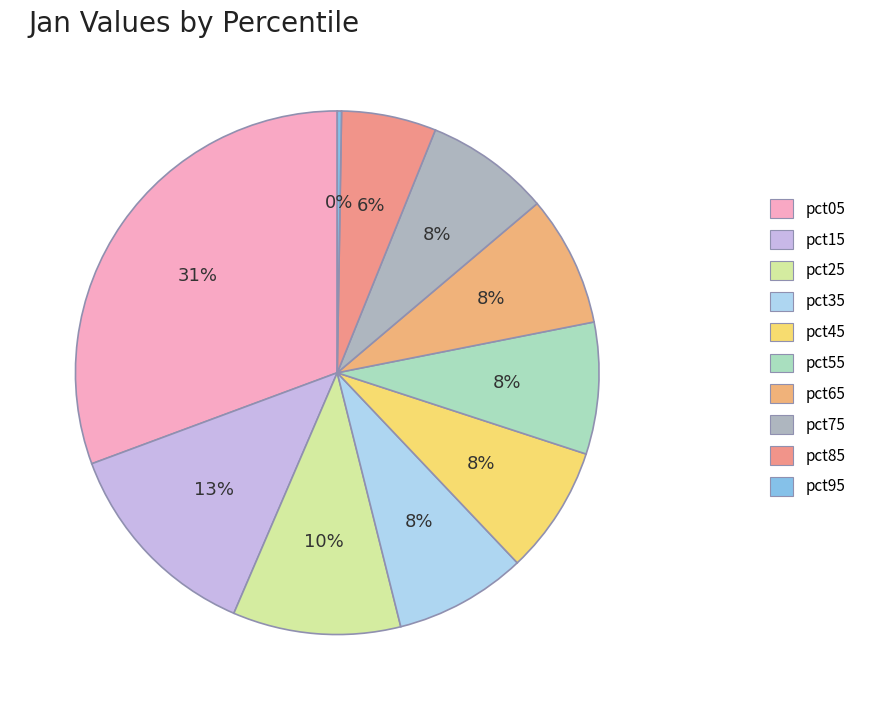

What percentage is the pct35 slice, to the nearest percent?

8%